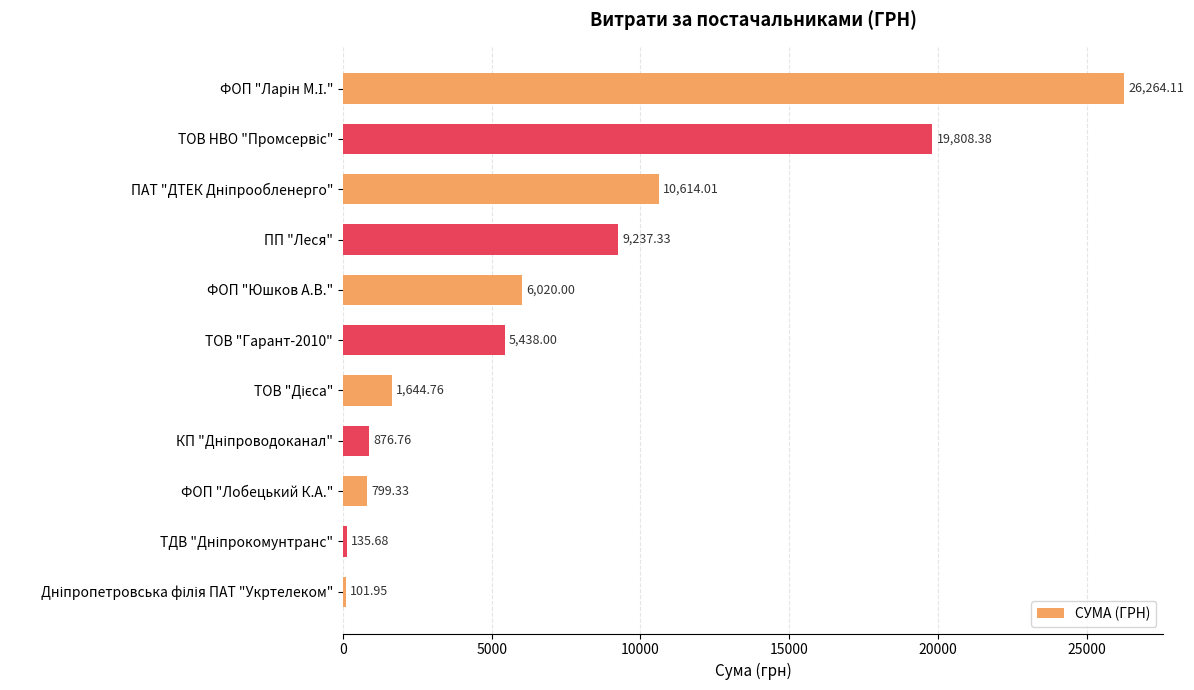

What is the label of the 8th bar from the bottom?

ПП "Леся"